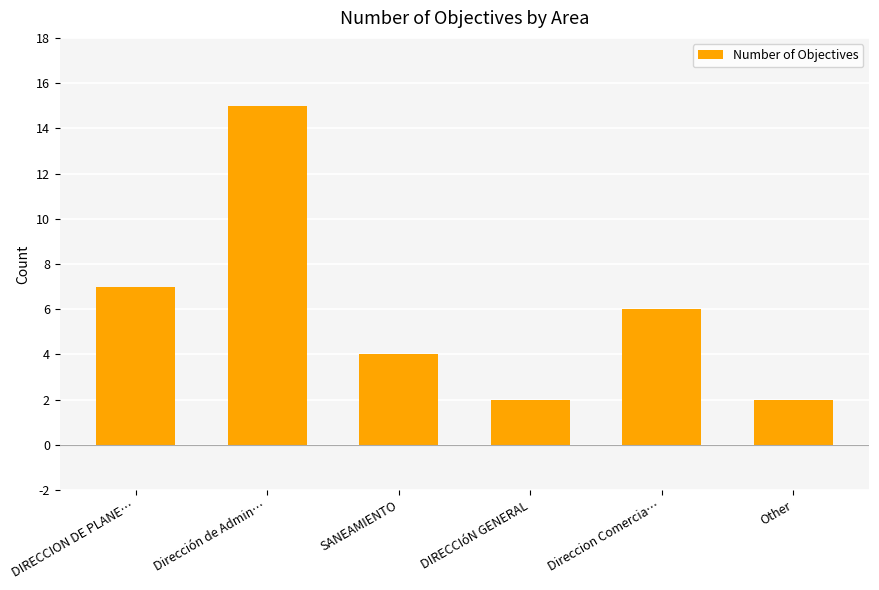

Which category has the highest value across all series?

Dirección de Admin…